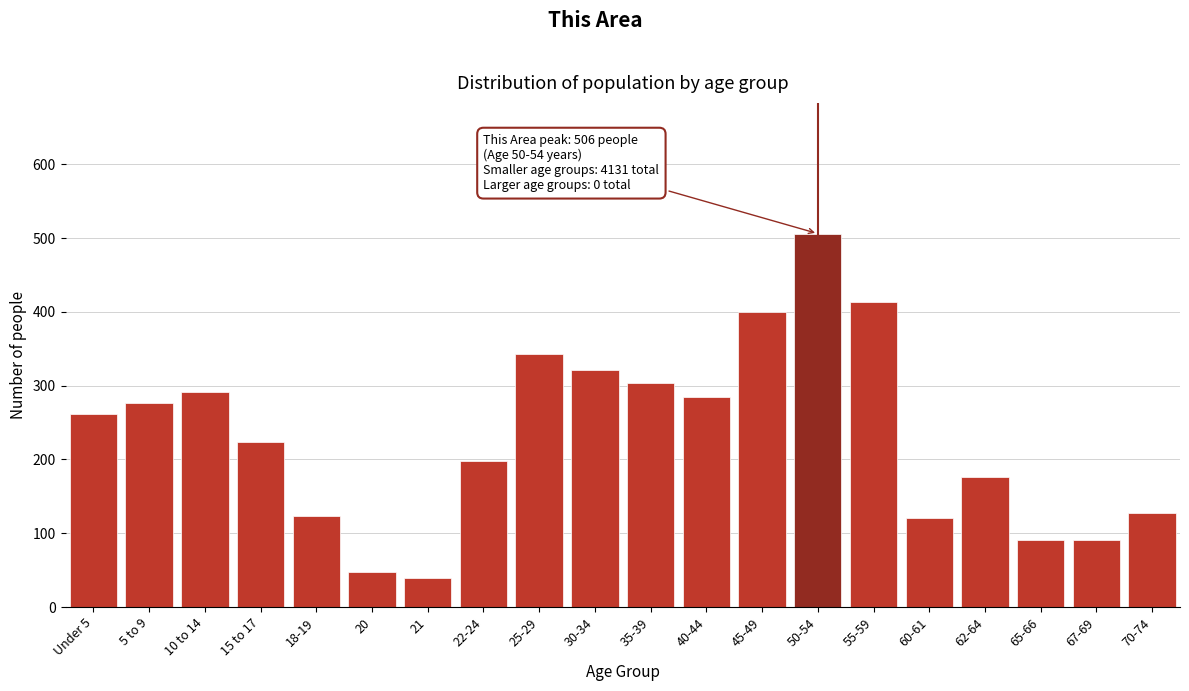

Reading right to left, extract all data points from this chart.

128	91	91	176	120	413	506	400	284	303	321	343	198	39	48	123	224	291	276	262